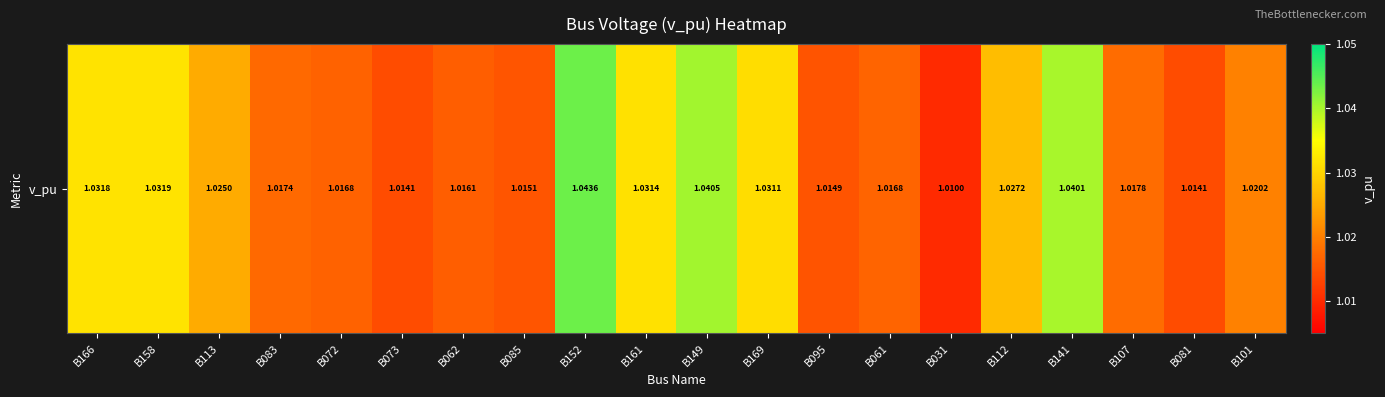

List the labels in order of value, smallest first.

B031, B073, B081, B095, B085, B062, B072, B061, B083, B107, B101, B113, B112, B169, B161, B166, B158, B141, B149, B152